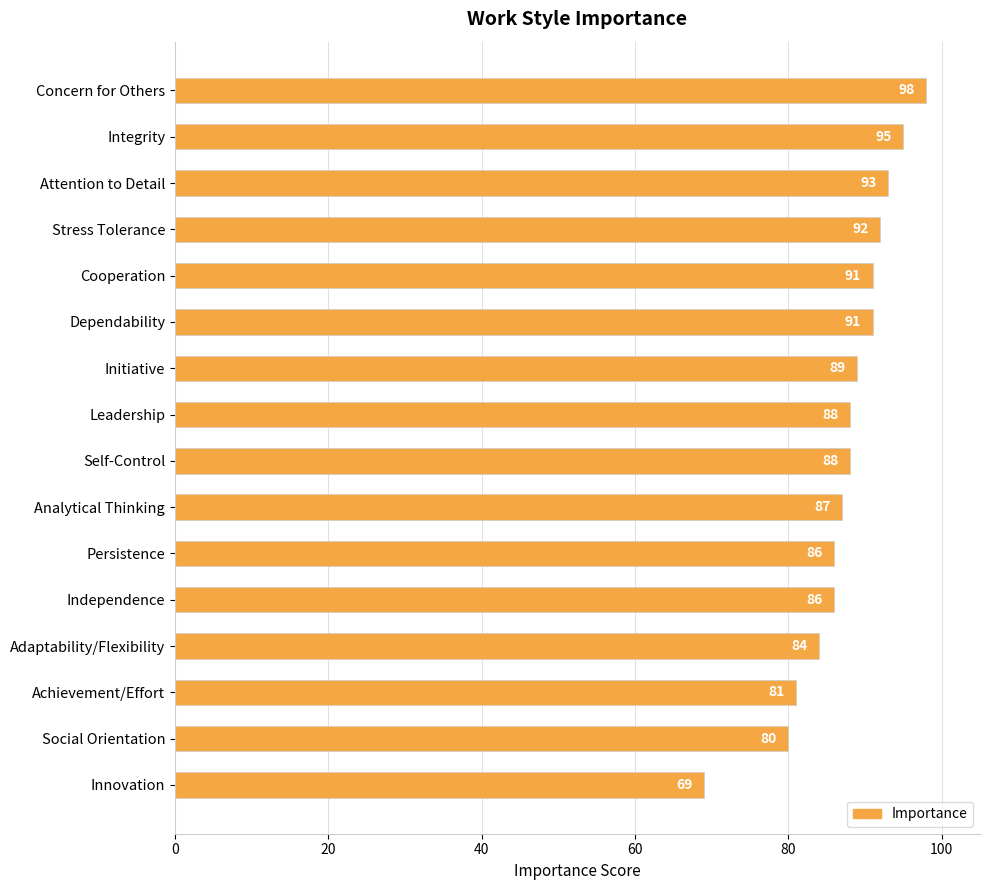

Does the chart contain stacked bars?

No